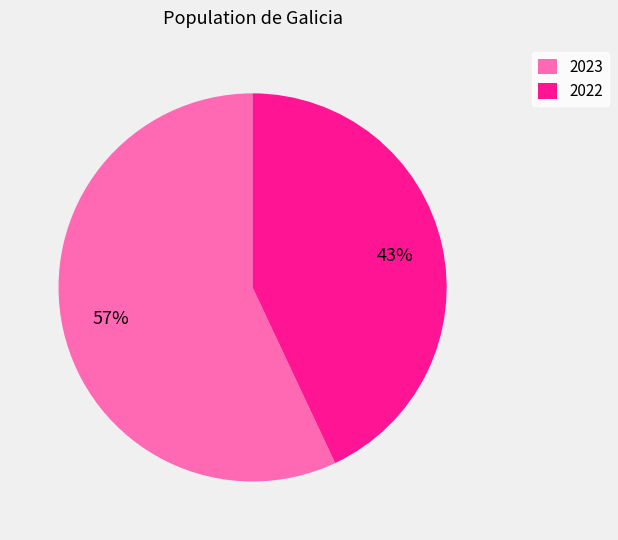

Is it true that 2023 is 71% of the pie?

False